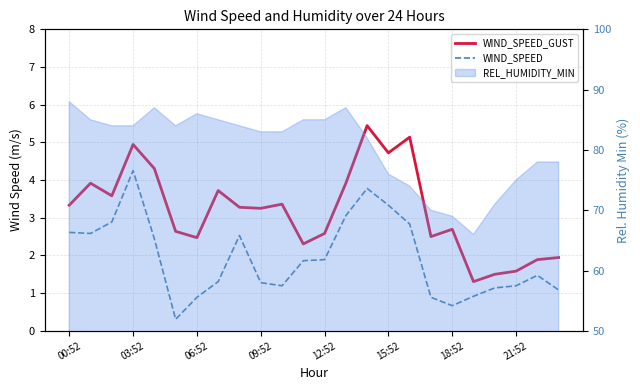

The value of WIND_SPEED_GUST at 19 is 1.3. True or false?

True